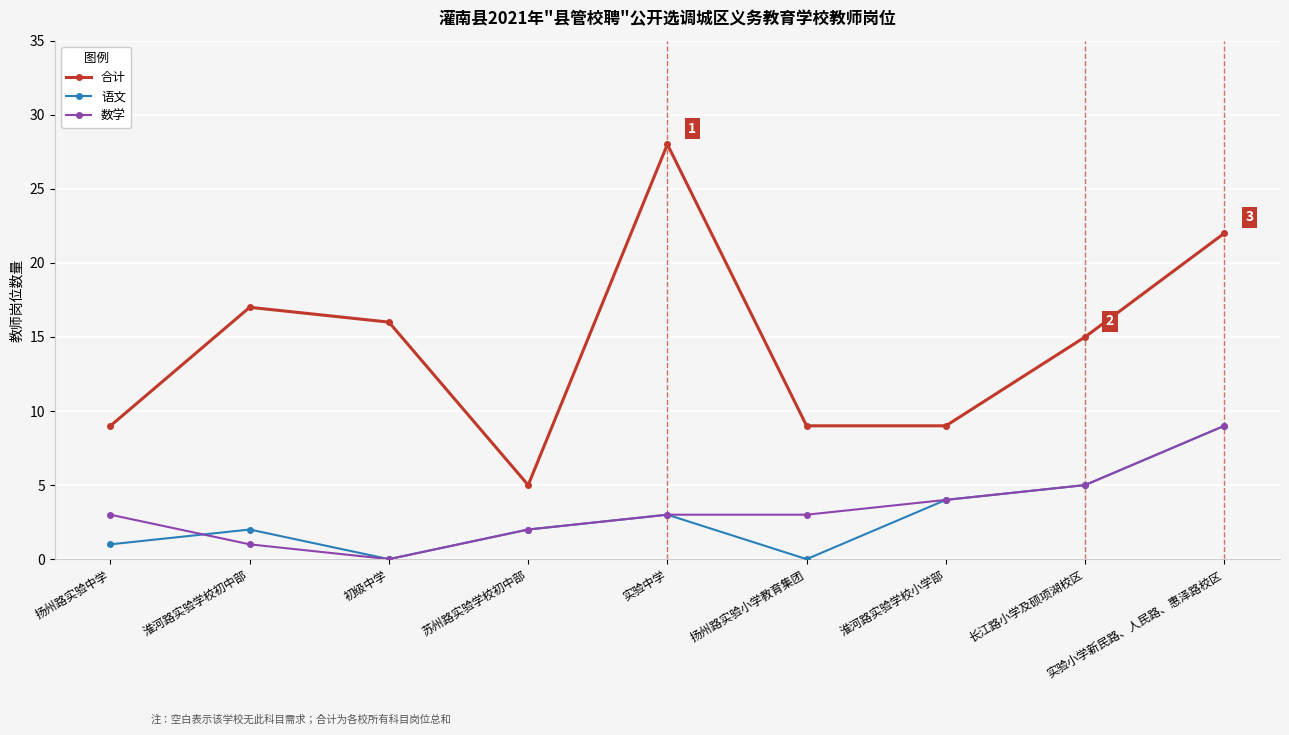

Which series has the largest total across all categories?

合计